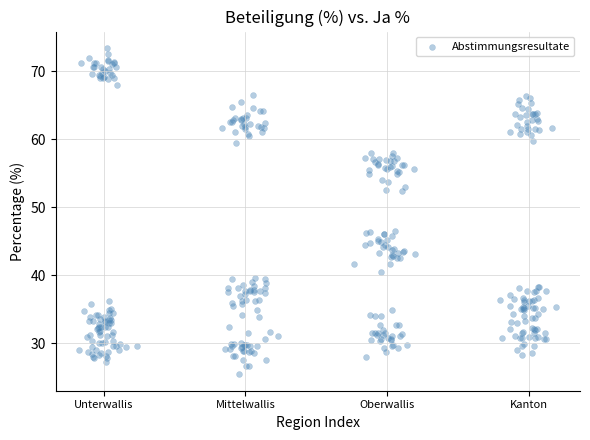

What is the range of X values (max minus min)?

3.4